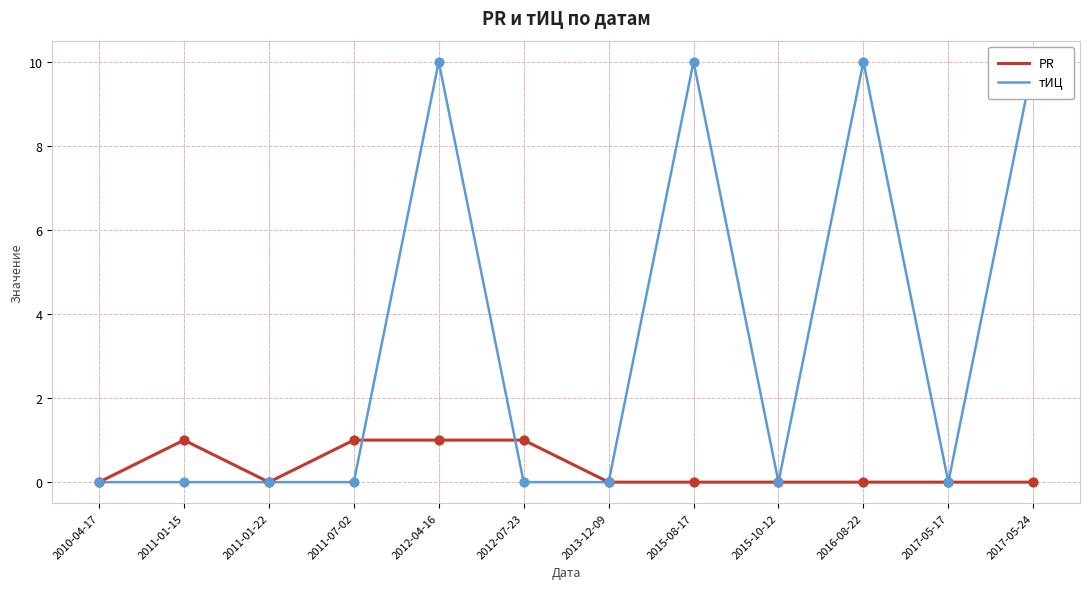

Which series reaches the minimum Y coordinate?

PR